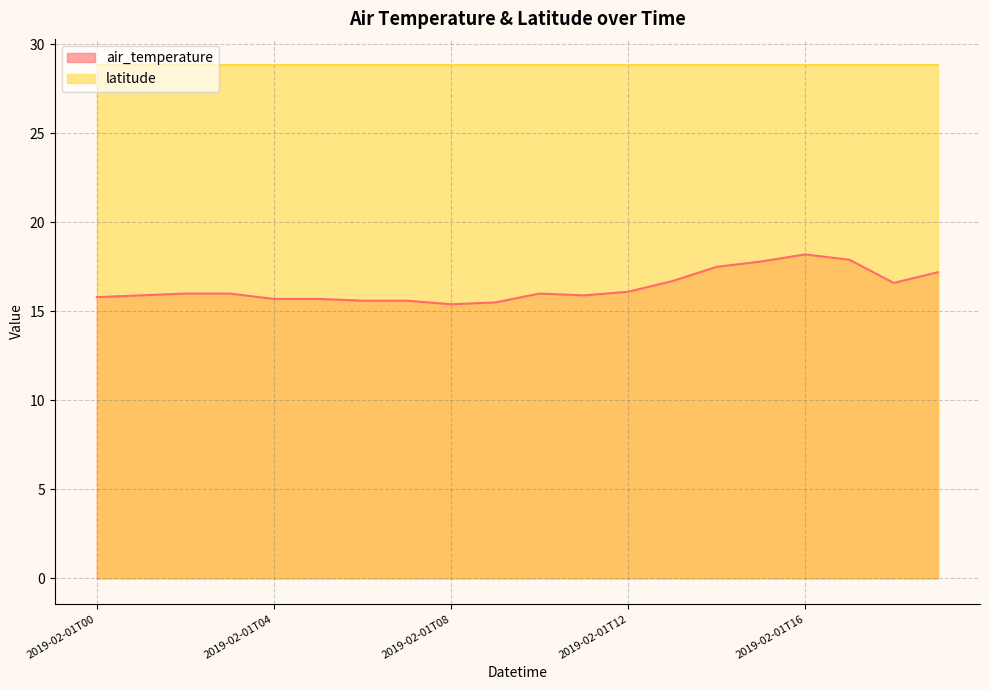

What is the difference between the maximum and minimum values?

2.8